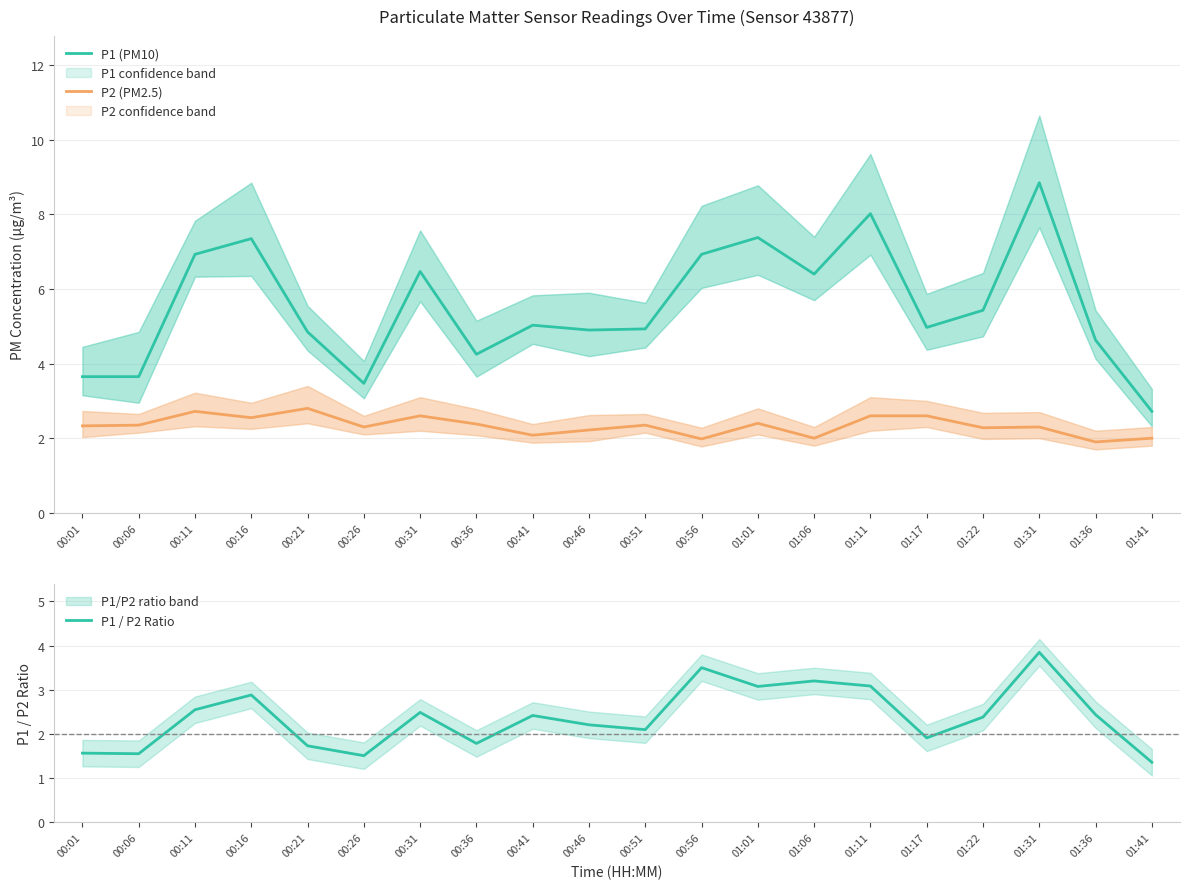

At which category does the chart reach its minimum across all series?

01:41